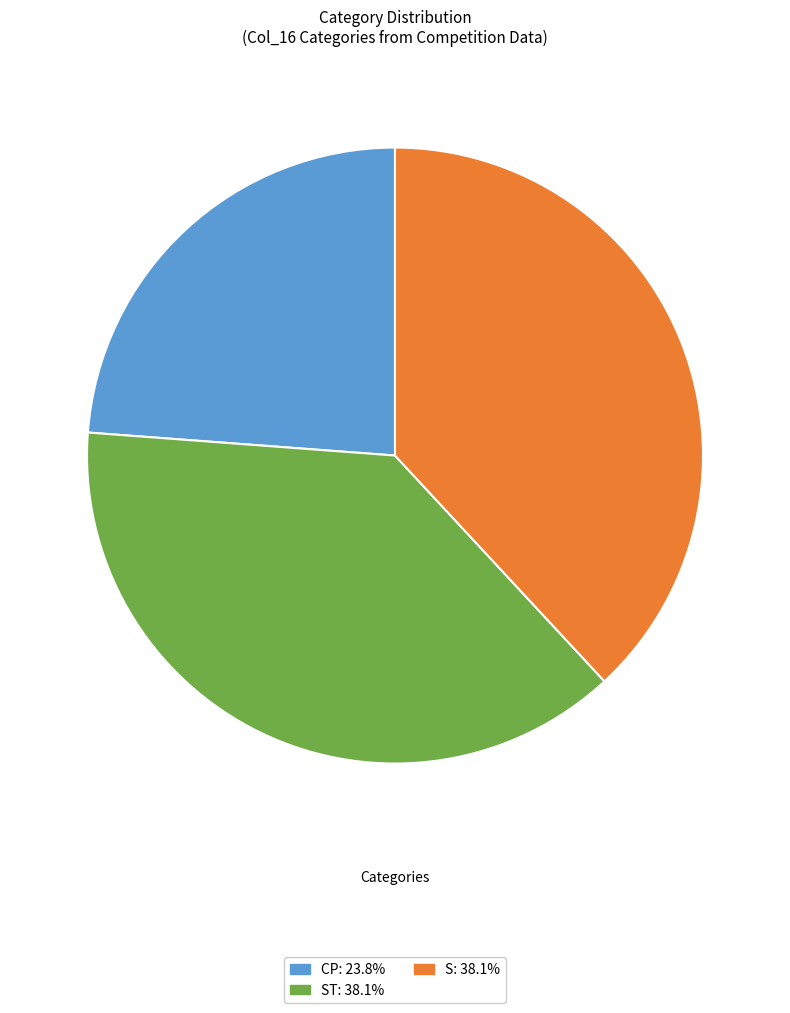

Is there any slice that represents more than half of the pie?

No